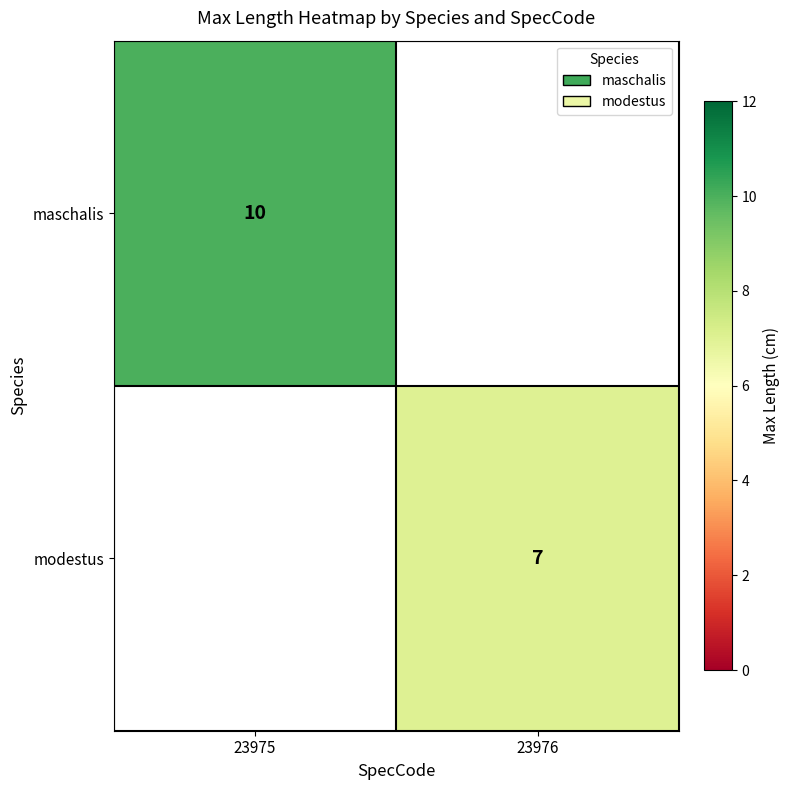

How many categories are shown in the chart?

2